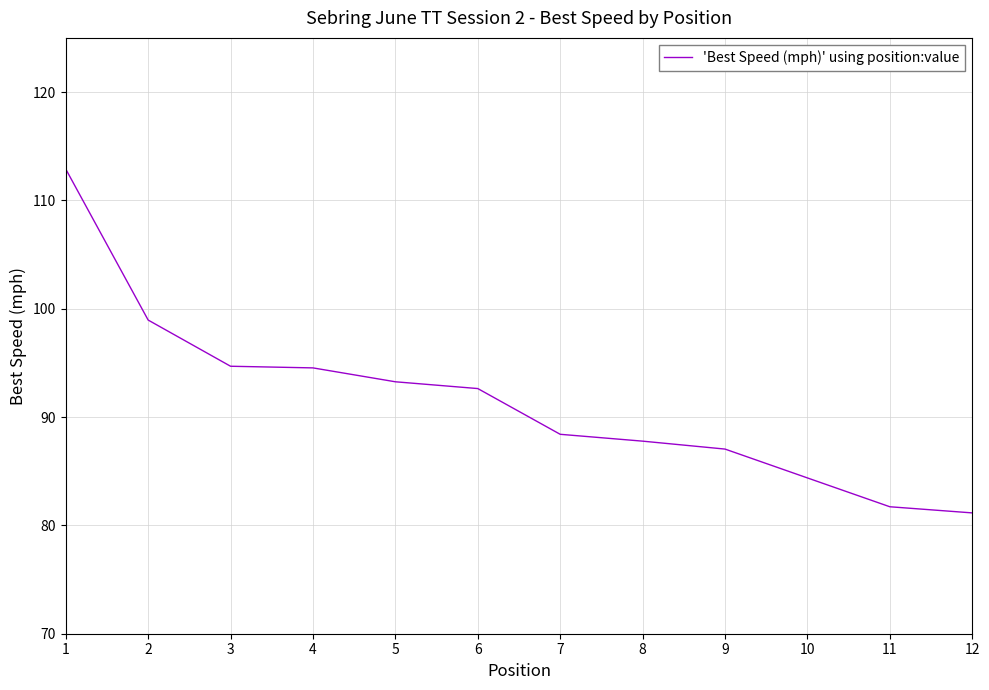

What is the minimum value shown in the chart?

81.2